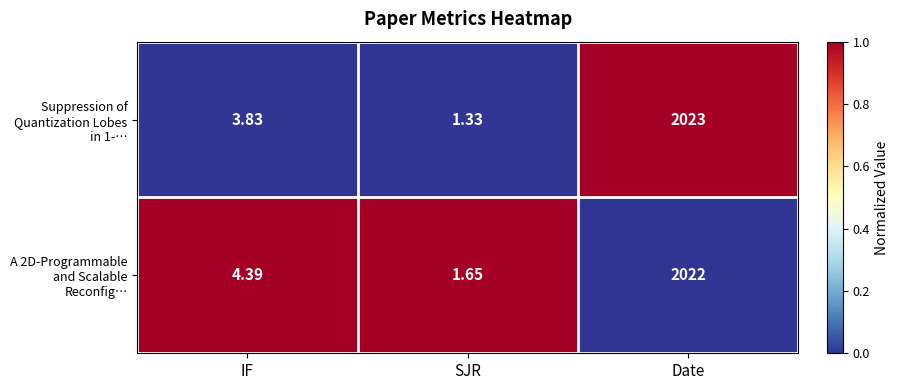

Where does the Suppression of Quantization Lobes in 1-… series first go above 3?

IF